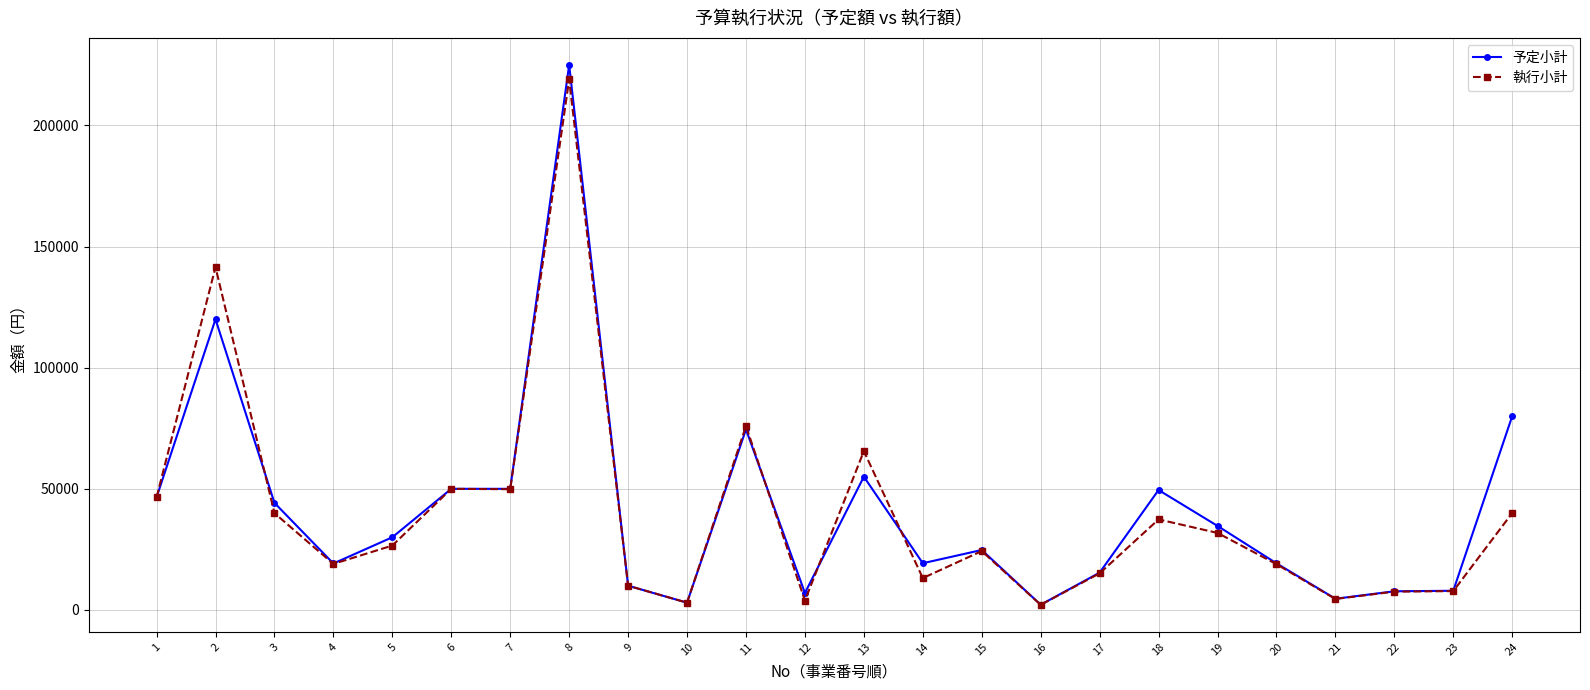

Between 1 and 19, which series saw the biggest shift?

執行小計